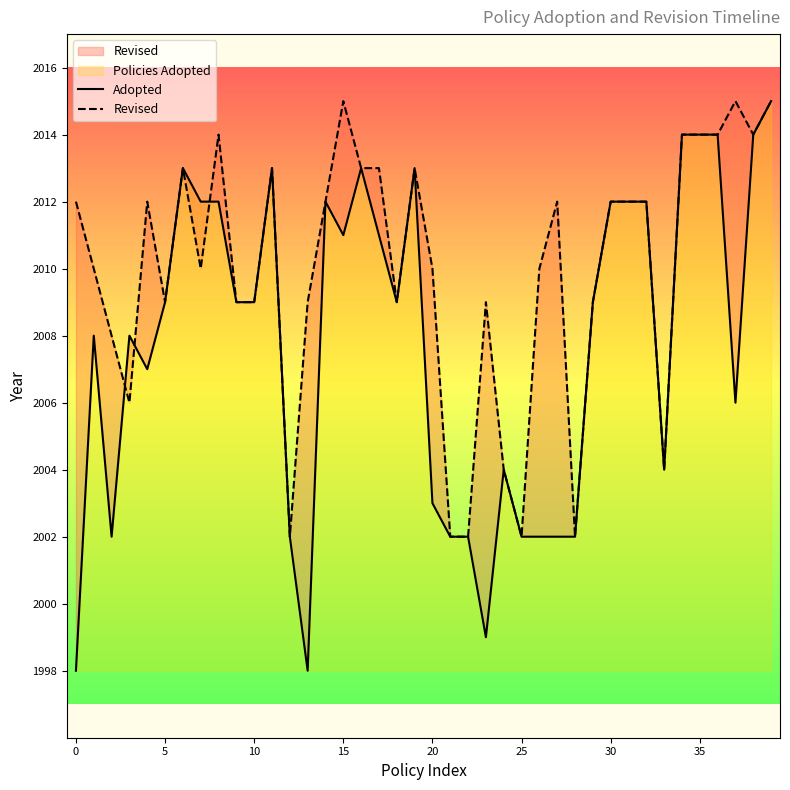

What is the sum of all Revised values?

80399